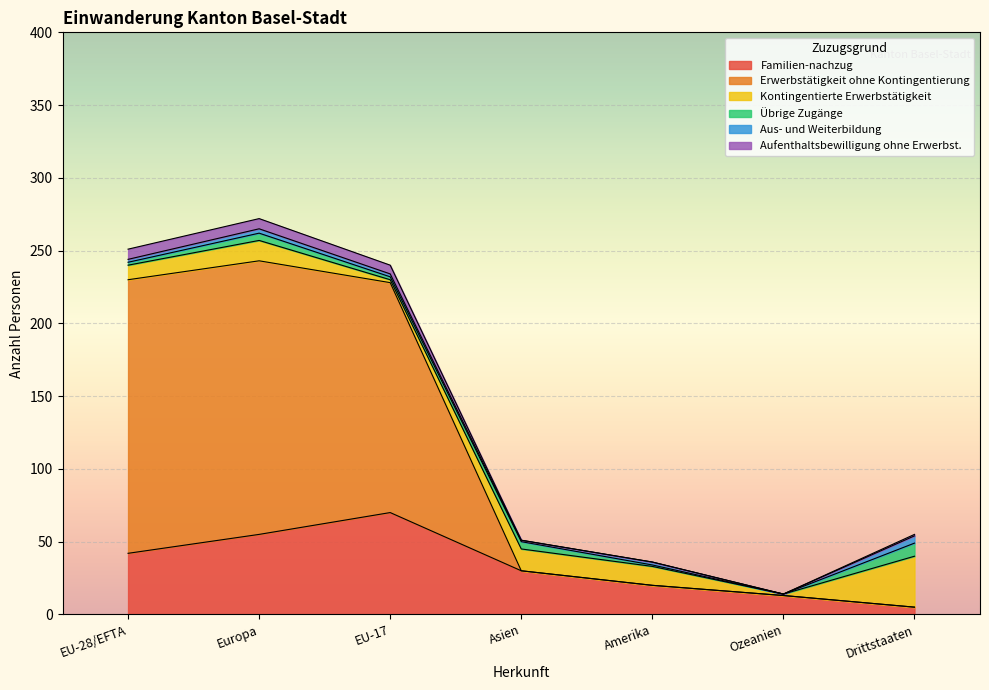

The value of Aufenthaltsbewilligung ohne Erwerbst. at EU-17 is 126. True or false?

False